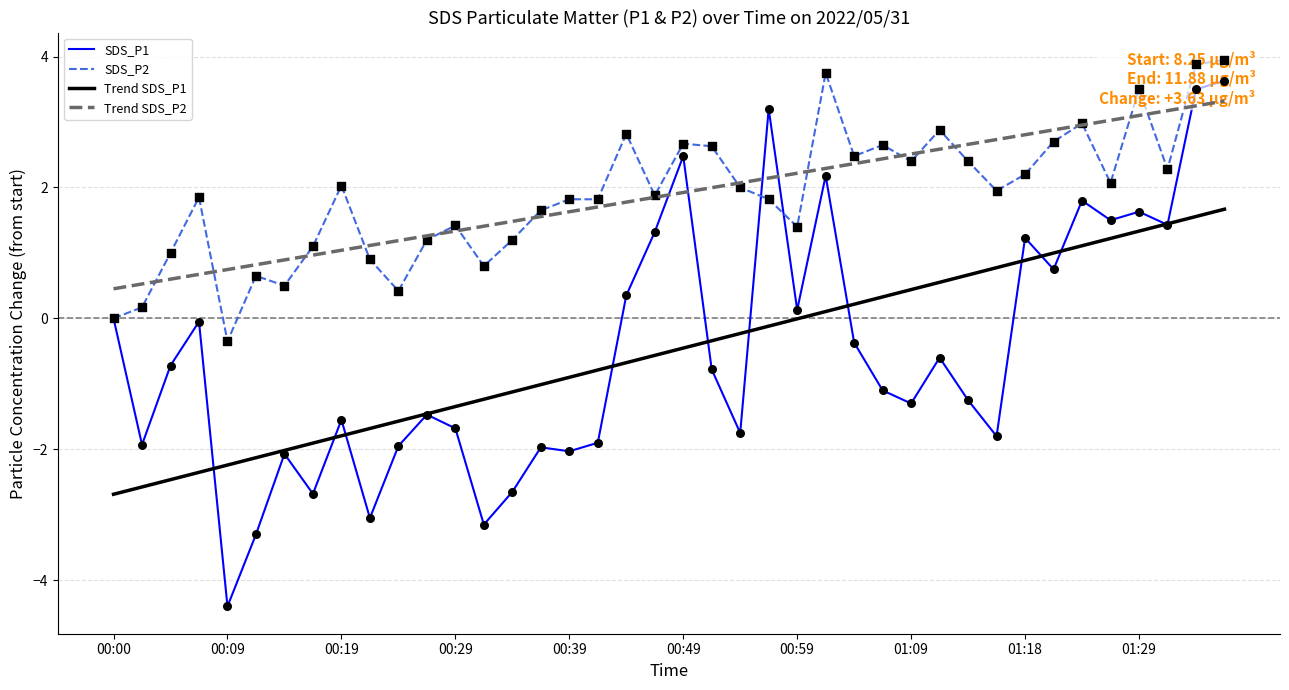

Which series has the largest total across all categories?

SDS_P2